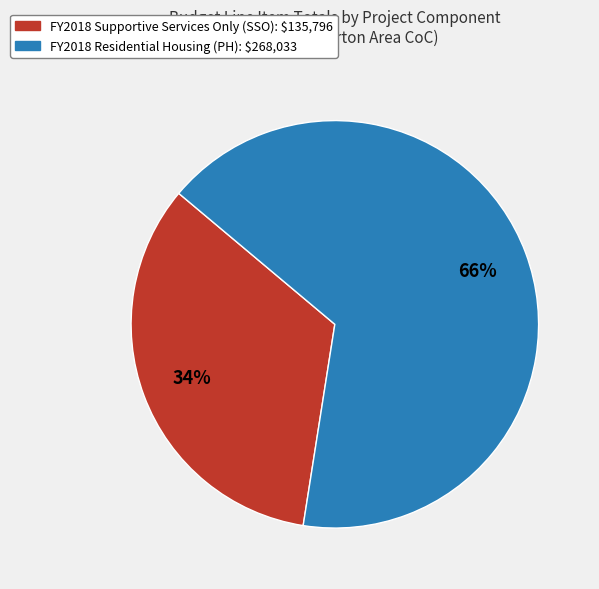

Is there any slice that represents more than half of the pie?

Yes